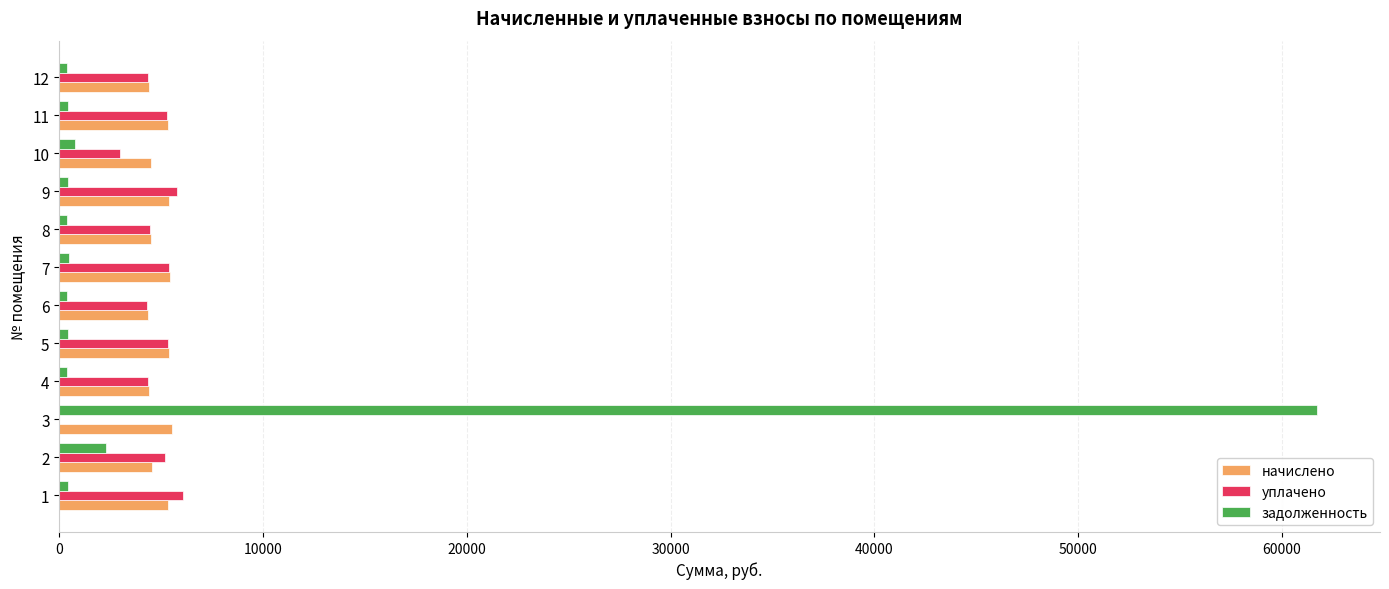

The value of начислено at 6 is 4363.7. True or false?

True